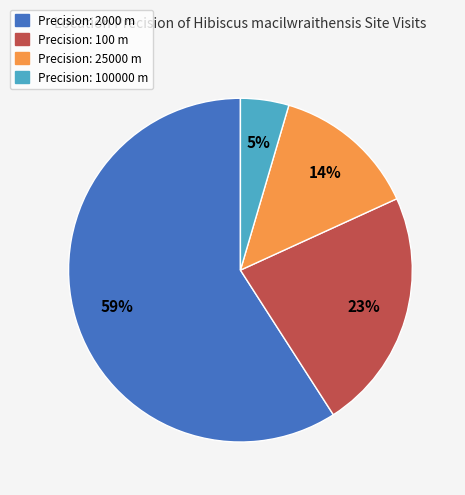

Is there a majority slice in this chart?

Yes